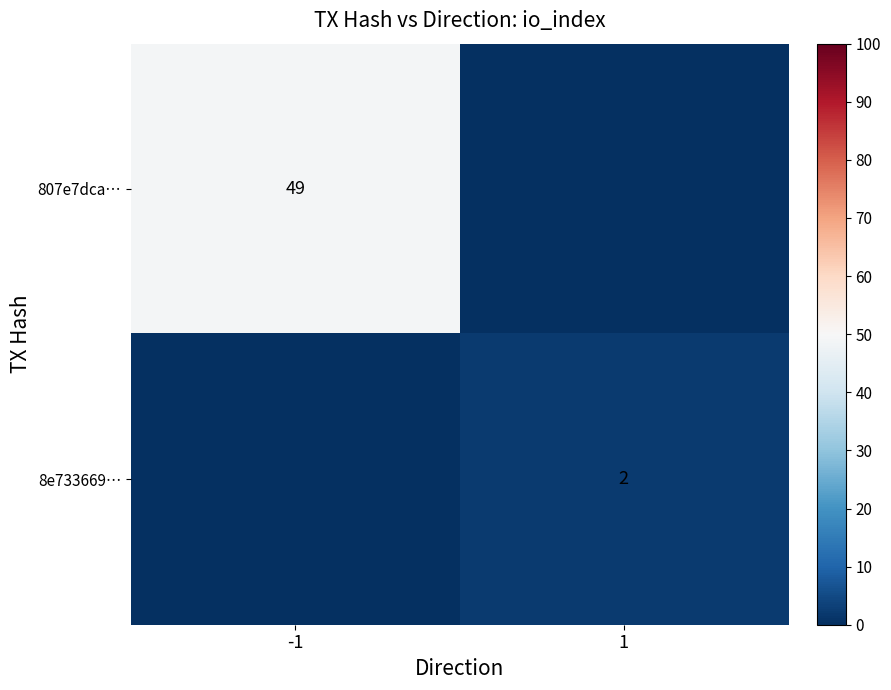

The value of 807e7dca… at -1 is 49. True or false?

True